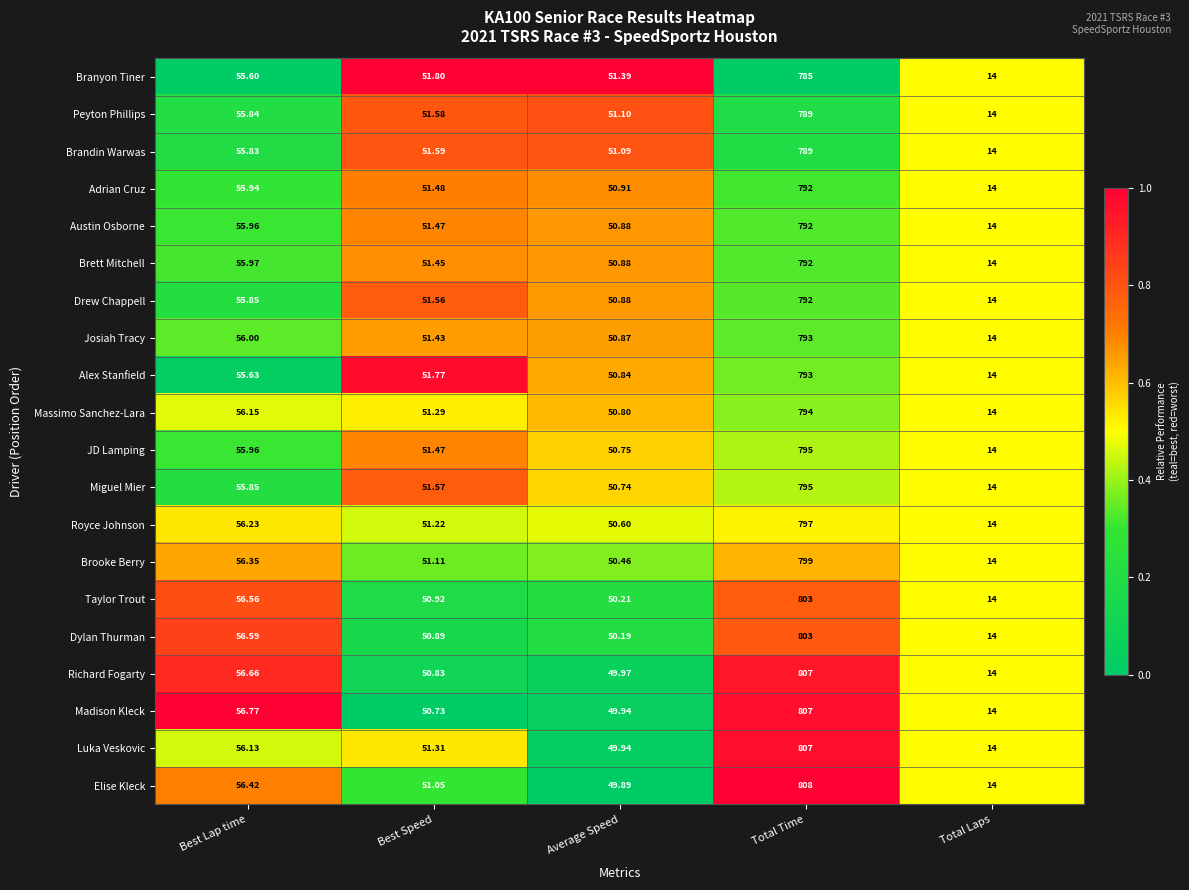

Rank the categories by Taylor Trout value from highest to lowest.

Total Time, Best Lap time, Best Speed, Average Speed, Total Laps